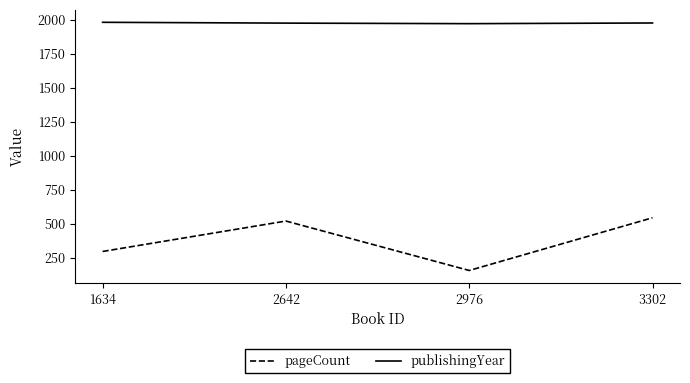

What is the greatest value displayed?

1983